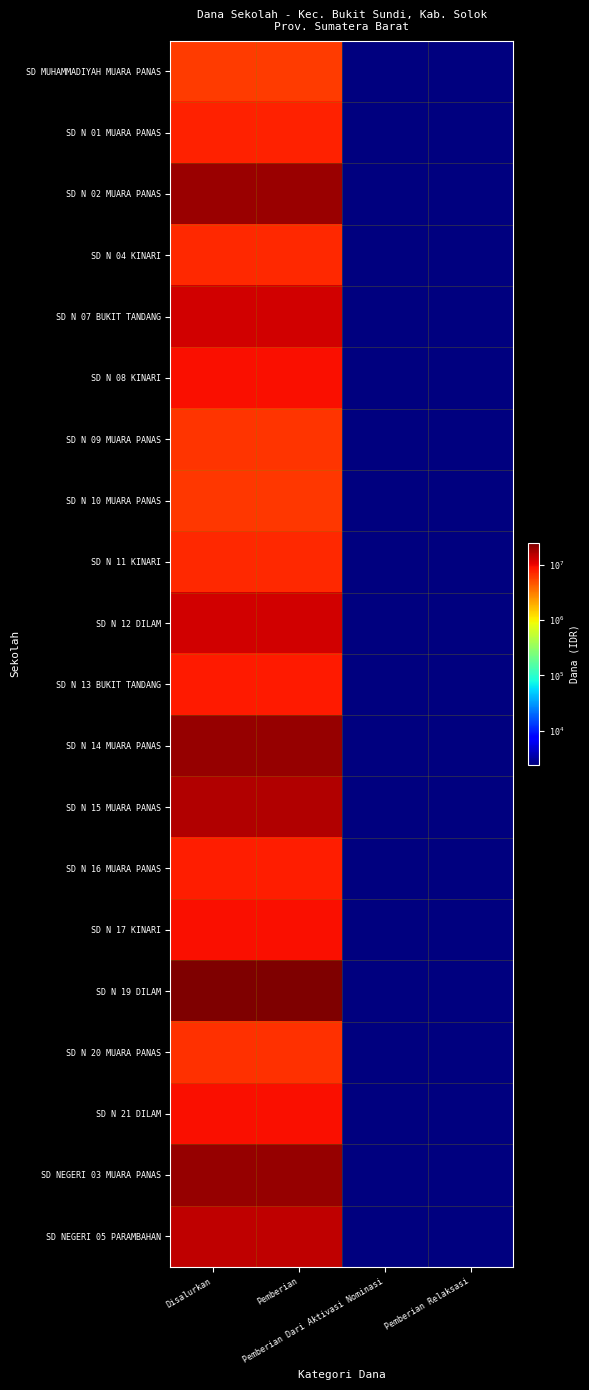

Reading right to left, what are all the values shown in this chart?

SD MUHAMMADIYAH MUARA PANAS: Pemberian Relaksasi=0.1	Pemberian Dari Aktivasi Nominasi=0.1	Pemberian=5850000.0	Disalurkan=5850000.0
SD N 01 MUARA PANAS: Pemberian Relaksasi=0.1	Pemberian Dari Aktivasi Nominasi=0.1	Pemberian=7650000.0	Disalurkan=7650000.0
SD N 02 MUARA PANAS: Pemberian Relaksasi=0.1	Pemberian Dari Aktivasi Nominasi=0.1	Pemberian=19350000.0	Disalurkan=19350000.0
SD N 04 KINARI: Pemberian Relaksasi=0.1	Pemberian Dari Aktivasi Nominasi=0.1	Pemberian=7200000.0	Disalurkan=7200000.0
SD N 07 BUKIT TANDANG: Pemberian Relaksasi=0.1	Pemberian Dari Aktivasi Nominasi=0.1	Pemberian=12600000.0	Disalurkan=12600000.0
SD N 08 KINARI: Pemberian Relaksasi=0.1	Pemberian Dari Aktivasi Nominasi=0.1	Pemberian=9000000.0	Disalurkan=9000000.0
SD N 09 MUARA PANAS: Pemberian Relaksasi=0.1	Pemberian Dari Aktivasi Nominasi=0.1	Pemberian=6300000.0	Disalurkan=6300000.0
SD N 10 MUARA PANAS: Pemberian Relaksasi=0.1	Pemberian Dari Aktivasi Nominasi=0.1	Pemberian=6075000.0	Disalurkan=6075000.0
SD N 11 KINARI: Pemberian Relaksasi=0.1	Pemberian Dari Aktivasi Nominasi=0.1	Pemberian=7200000.0	Disalurkan=7200000.0
SD N 12 DILAM: Pemberian Relaksasi=0.1	Pemberian Dari Aktivasi Nominasi=0.1	Pemberian=12825000.0	Disalurkan=12825000.0
SD N 13 BUKIT TANDANG: Pemberian Relaksasi=0.1	Pemberian Dari Aktivasi Nominasi=0.1	Pemberian=8325000.0	Disalurkan=8325000.0
SD N 14 MUARA PANAS: Pemberian Relaksasi=0.1	Pemberian Dari Aktivasi Nominasi=0.1	Pemberian=20025000.0	Disalurkan=20025000.0
SD N 15 MUARA PANAS: Pemberian Relaksasi=0.1	Pemberian Dari Aktivasi Nominasi=0.1	Pemberian=15975000.0	Disalurkan=15975000.0
SD N 16 MUARA PANAS: Pemberian Relaksasi=0.1	Pemberian Dari Aktivasi Nominasi=0.1	Pemberian=7875000.0	Disalurkan=7875000.0
SD N 17 KINARI: Pemberian Relaksasi=0.1	Pemberian Dari Aktivasi Nominasi=0.1	Pemberian=9225000.0	Disalurkan=9225000.0
SD N 19 DILAM: Pemberian Relaksasi=0.1	Pemberian Dari Aktivasi Nominasi=0.1	Pemberian=24525000.0	Disalurkan=24525000.0
SD N 20 MUARA PANAS: Pemberian Relaksasi=0.1	Pemberian Dari Aktivasi Nominasi=0.1	Pemberian=6525000.0	Disalurkan=6525000.0
SD N 21 DILAM: Pemberian Relaksasi=0.1	Pemberian Dari Aktivasi Nominasi=0.1	Pemberian=9225000.0	Disalurkan=9225000.0
SD NEGERI 03 MUARA PANAS: Pemberian Relaksasi=0.1	Pemberian Dari Aktivasi Nominasi=0.1	Pemberian=20475000.0	Disalurkan=20475000.0
SD NEGERI 05 PARAMBAHAN: Pemberian Relaksasi=0.1	Pemberian Dari Aktivasi Nominasi=0.1	Pemberian=14625000.0	Disalurkan=14625000.0